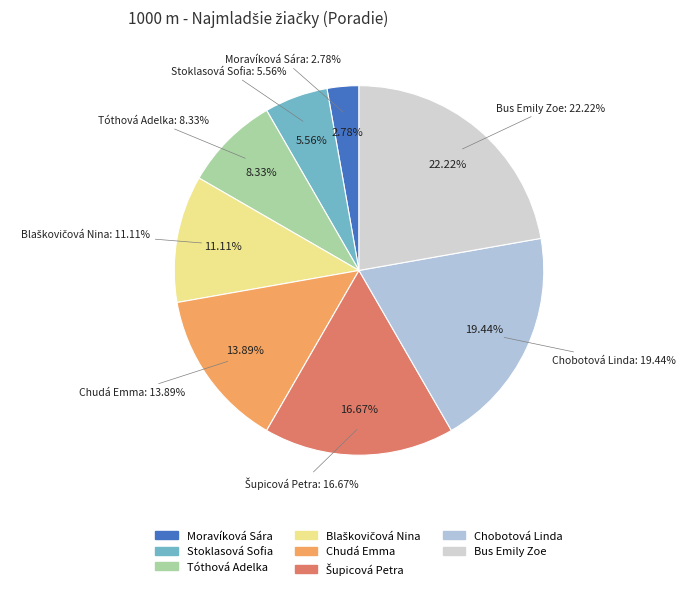

To the nearest percent, what is the combined percentage of Moravíková Sára and Chudá Emma?

17%